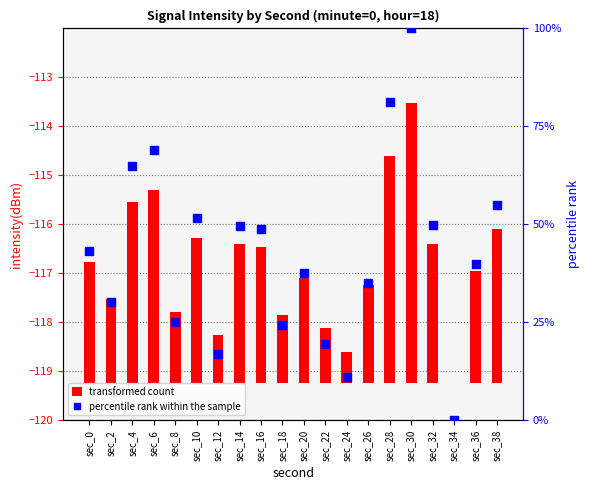

At which category is the sum across all series the highest?

sec_30